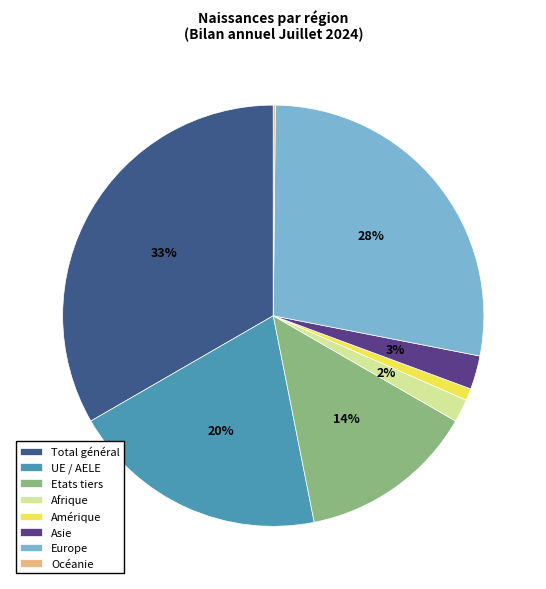

Which slice is the largest?

Total général